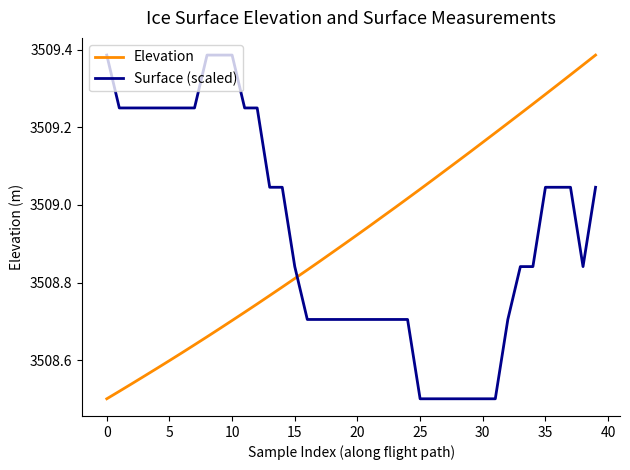

After their last crossing, which series has the higher values: Surface (scaled) or Elevation?

Elevation